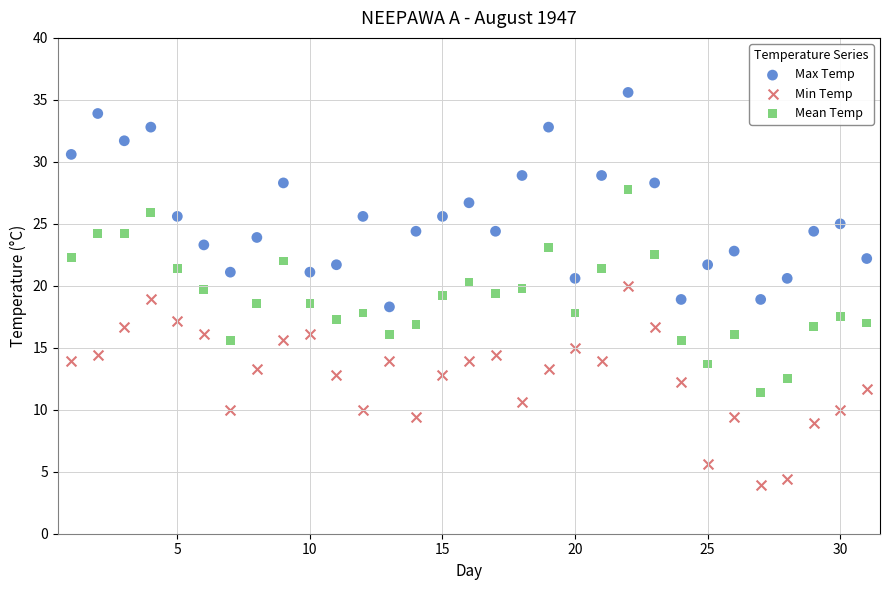

Across all data points, what is the range of X values (max minus min)?

30.0